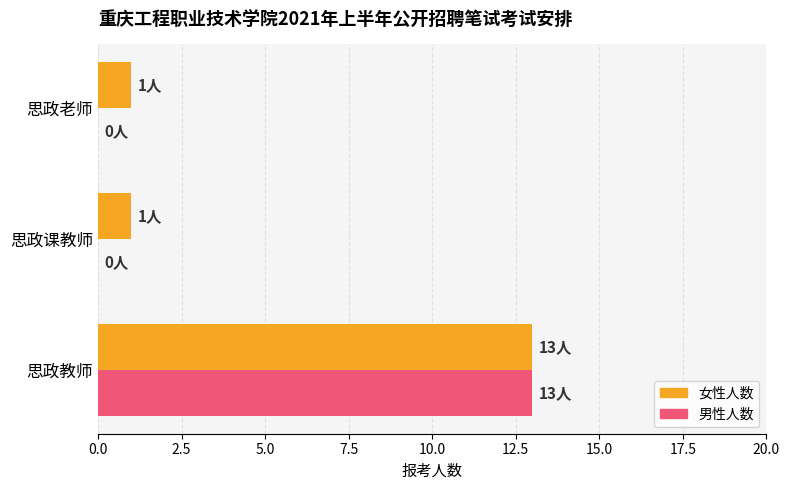

What are all the series names shown in the legend?

女性人数, 男性人数